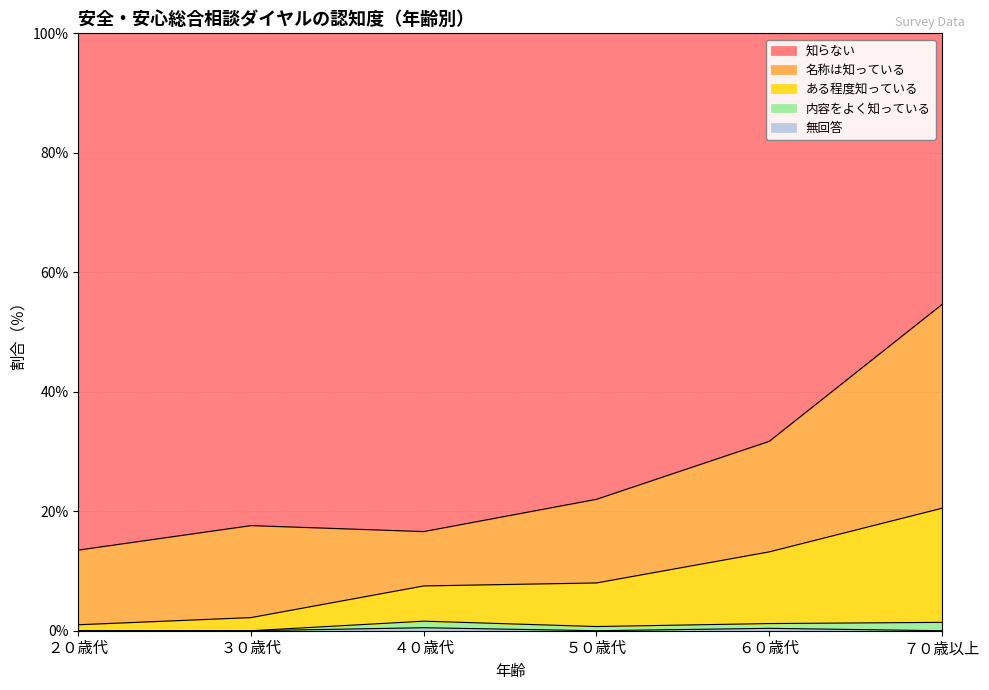

Does the chart display data point markers on the line(s)?

No